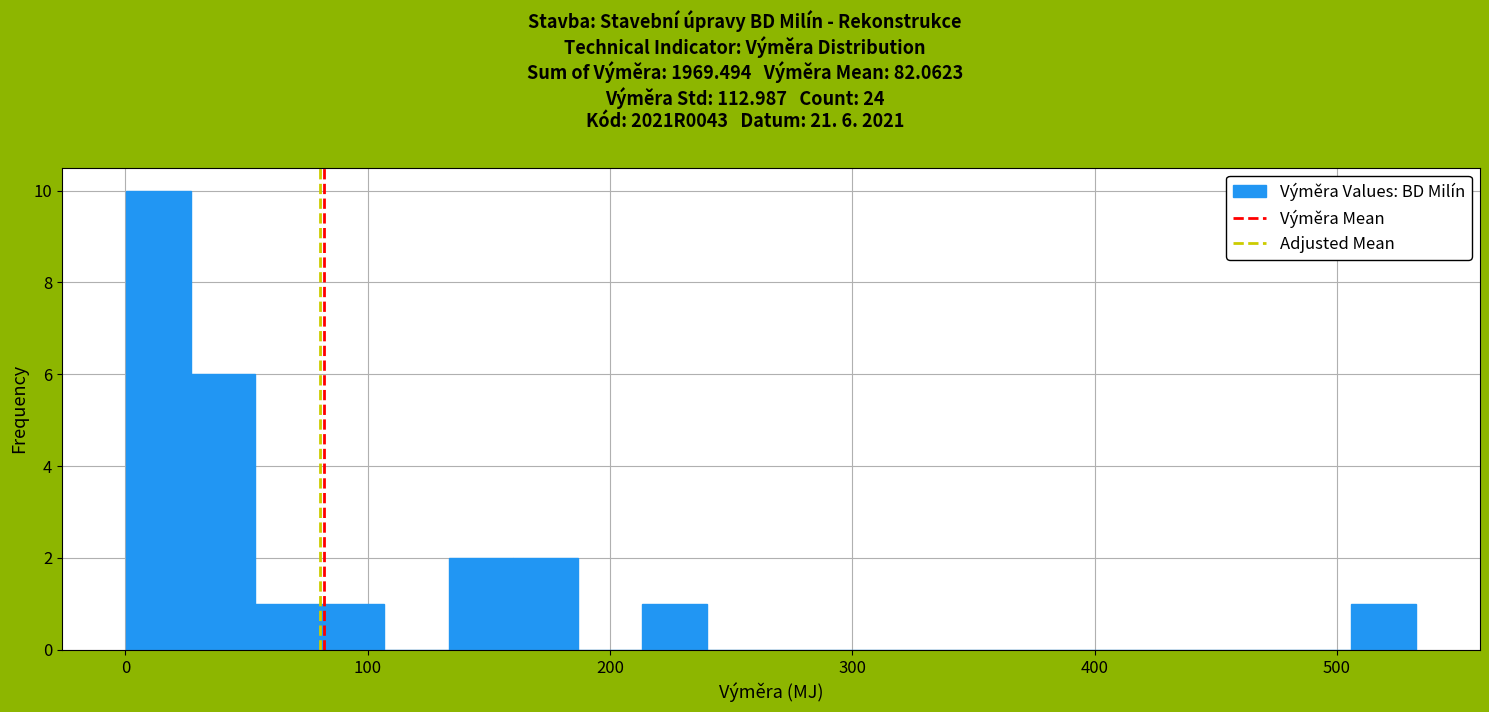

Read against the x-axis, roughly where is the centre of the tallest bar?

10